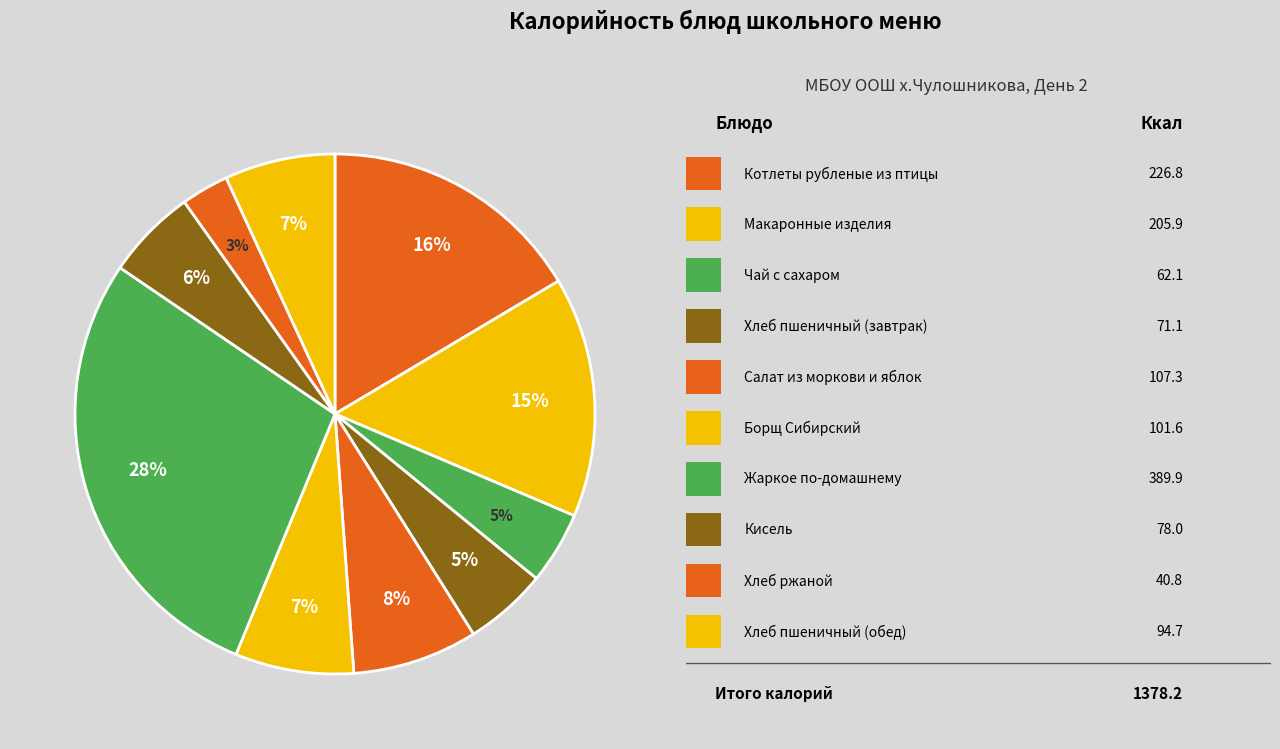

How many segments does this pie chart have?

10